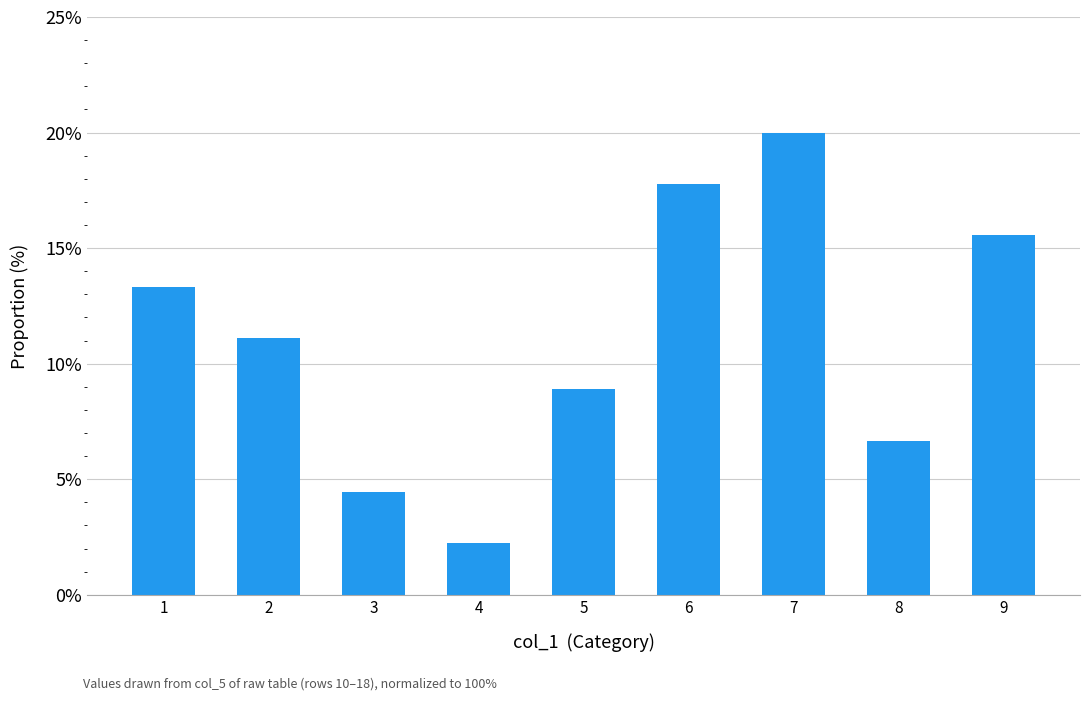

What is the maximum value shown in the chart?

20.0